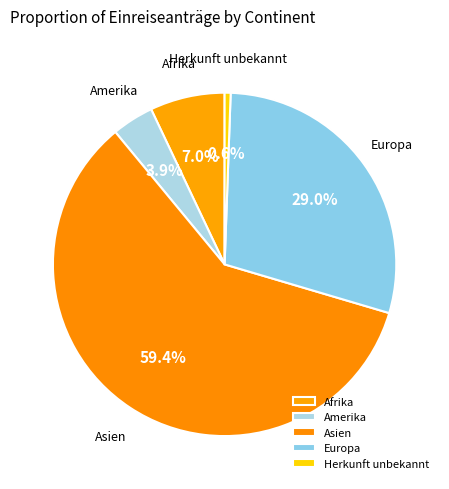

Which has a higher value, Europa or Asien?

Asien